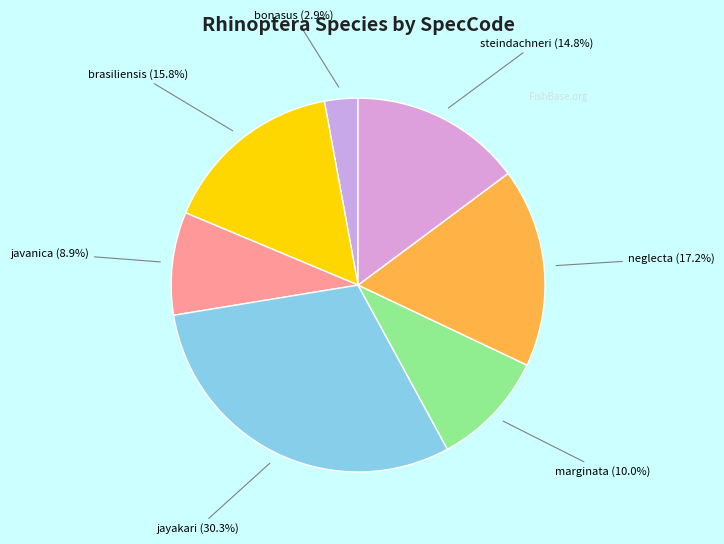

Does javanica account for over 50% of the chart?

No